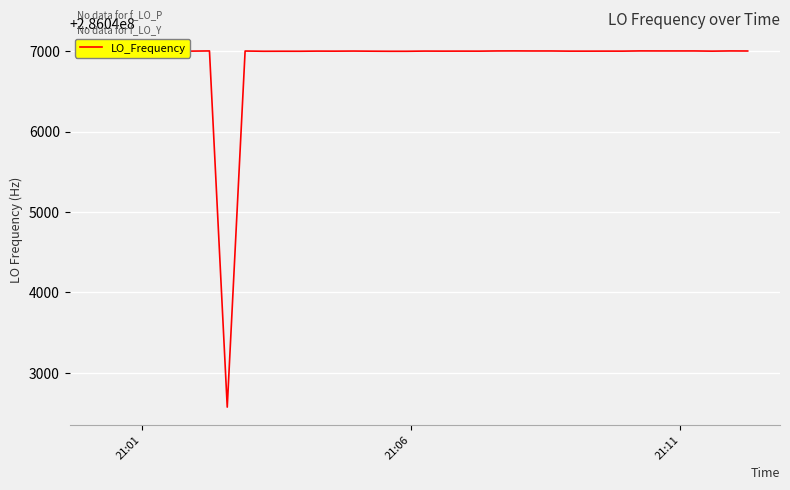

What is the greatest value displayed?

286047002.7